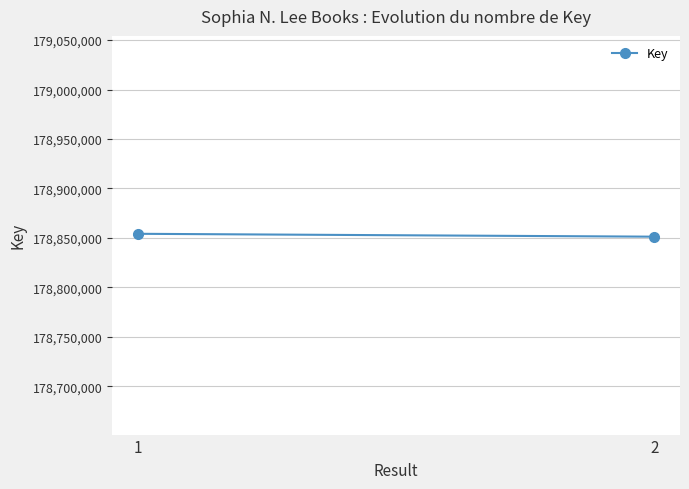

How many lines are shown in the chart?

1